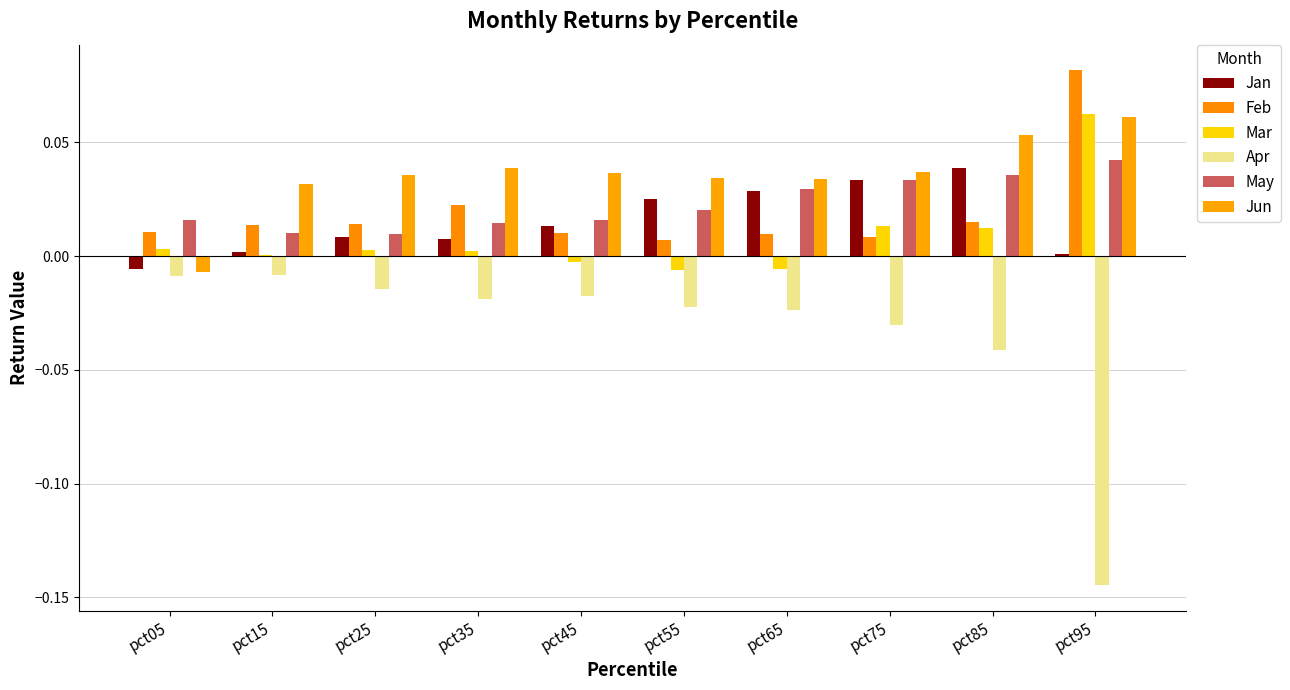

What is the sum of all Feb values?

0.2